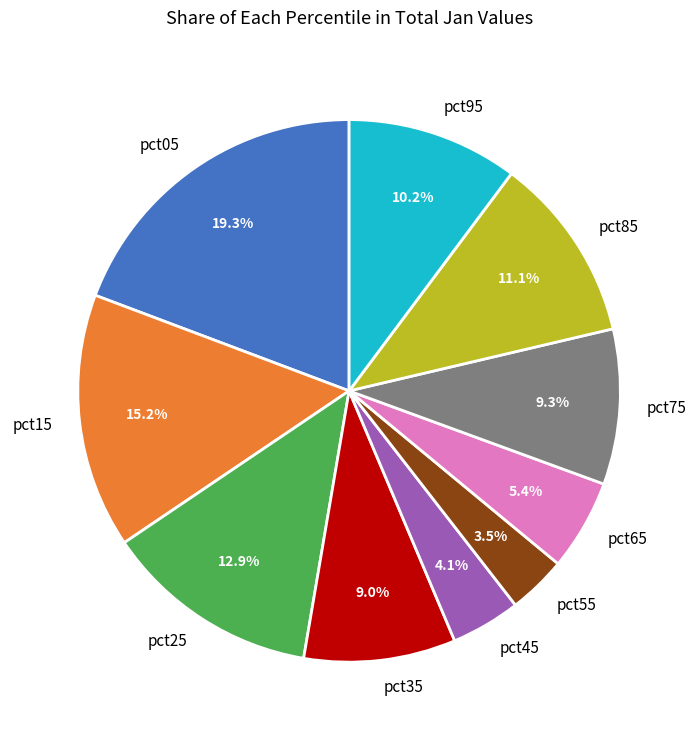

To the nearest percent, what is the difference between the pct25 and pct35 slice percentages?

4%